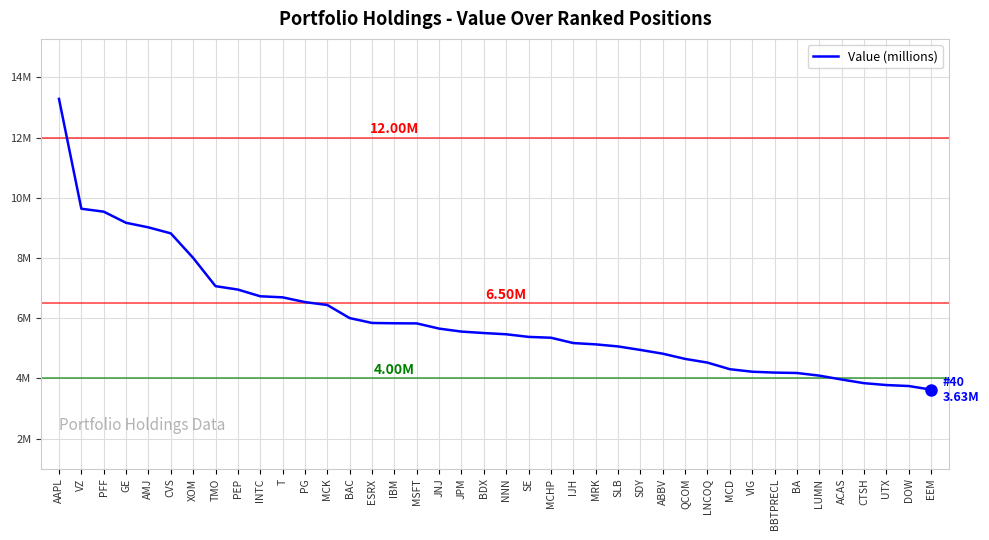

Is this an area chart (filled region under the line)?

No